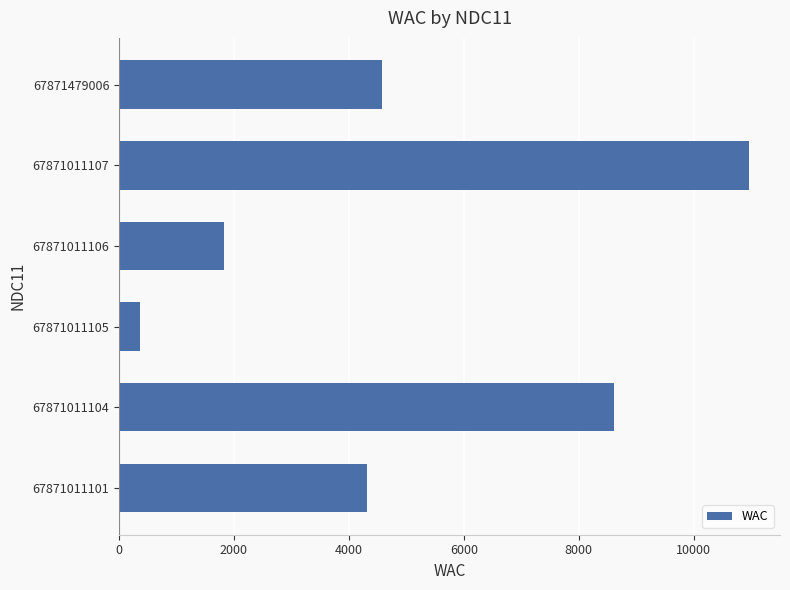

Where is the data nearest to the value 5660?

67871479006